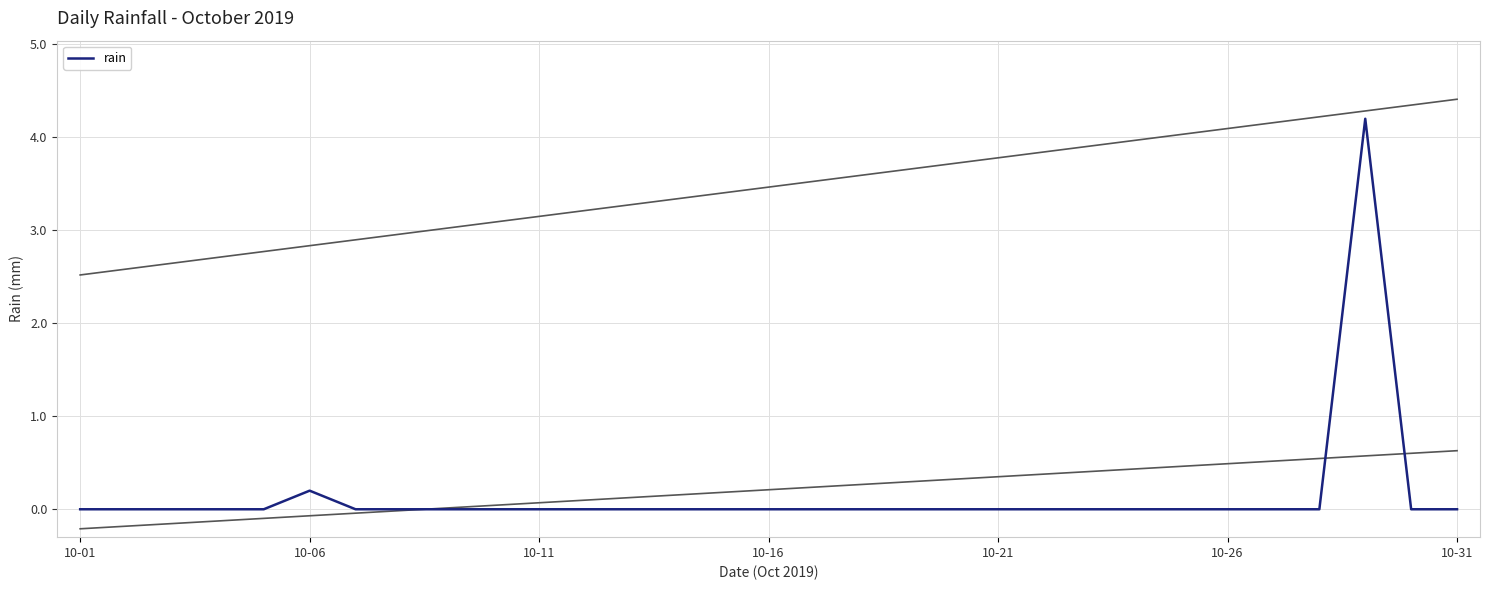

The value of rain at 10-16 is 0.0. True or false?

True